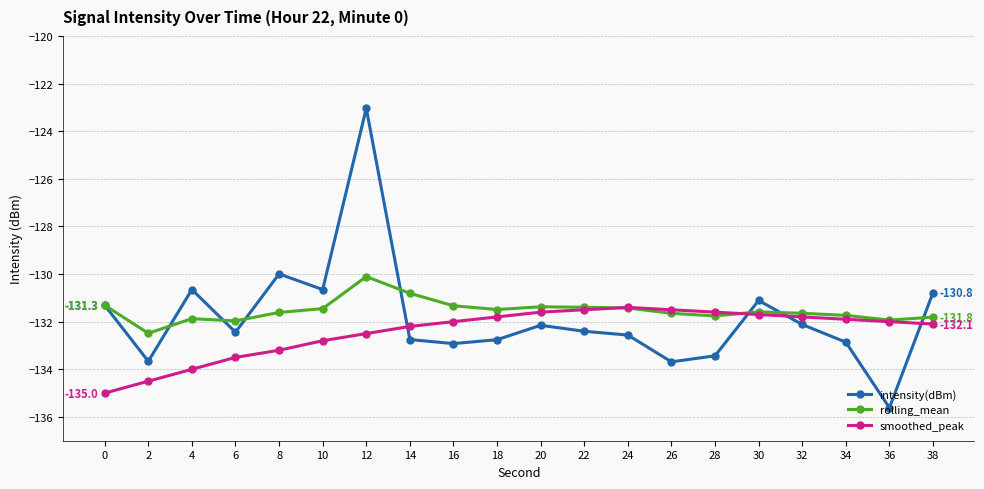

At how many categories does at least one series exceed -129?

1